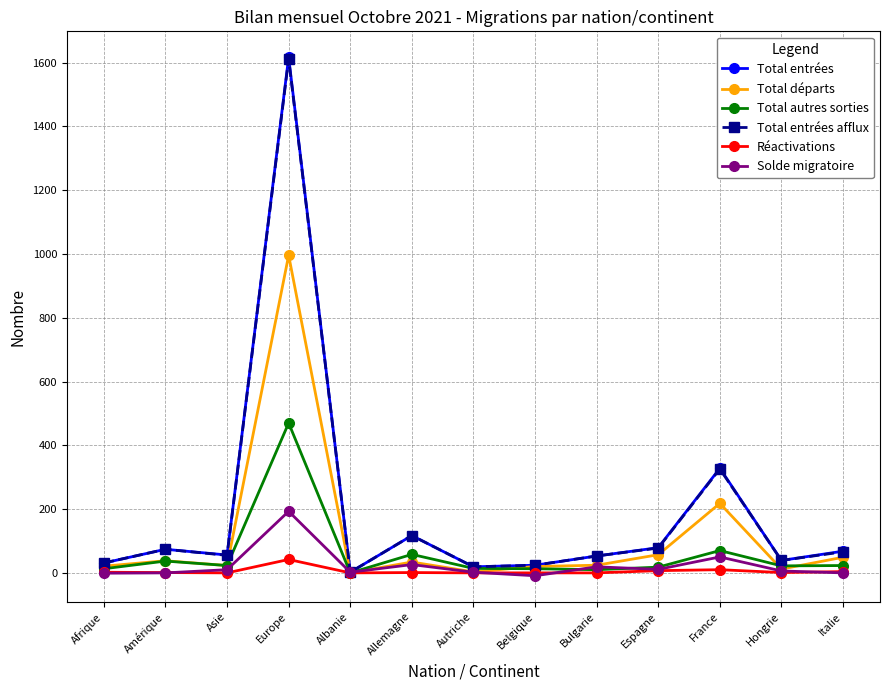

Where is the first local maximum for Total entrées afflux?

Amérique